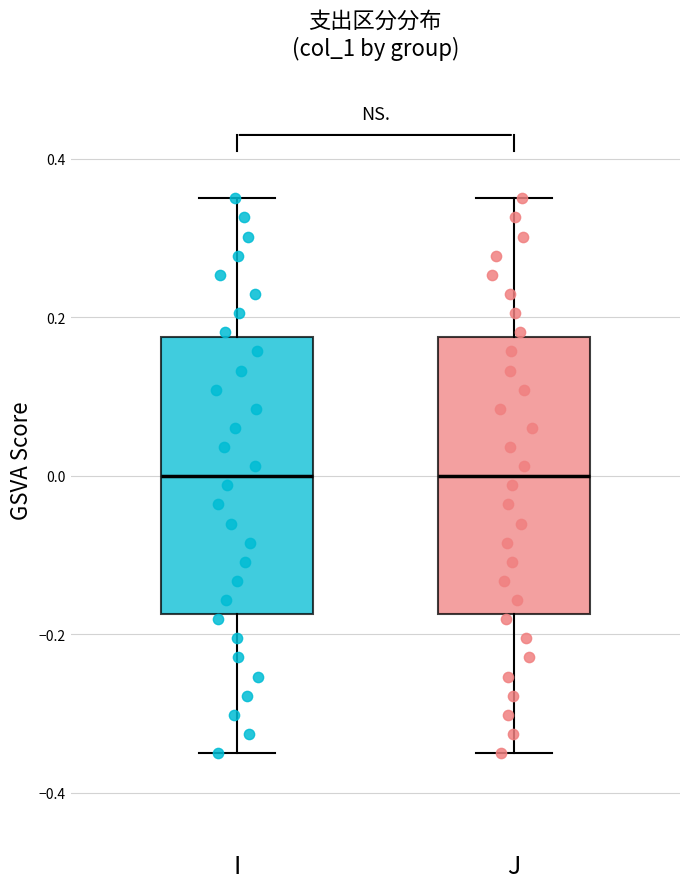

Reading left to right, transcribe this box plot: for each box, give where its median line is, the range the box spans, and where its two whiskers end, as read against the y-axis. The values are not printed on the chart, so give them approximately, as read against the axis.

I: median 0.00, box -0.18 to 0.18, whiskers -0.34 to 0.36
J: median 0.00, box -0.18 to 0.18, whiskers -0.34 to 0.36